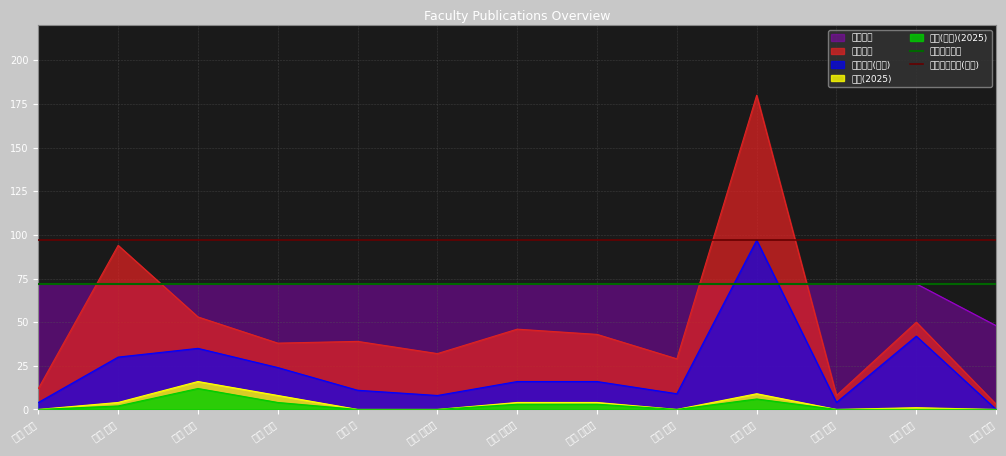

What is the approximate value of 最大欧文合計(原田) at 新井 悠太?

97